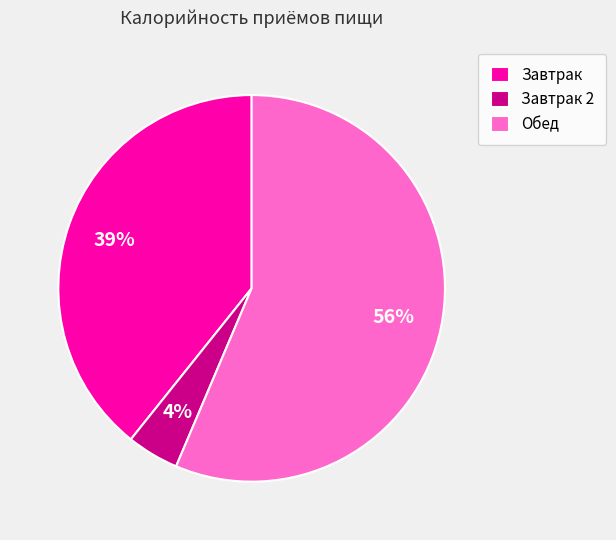

Count the number of slices in the pie.

3